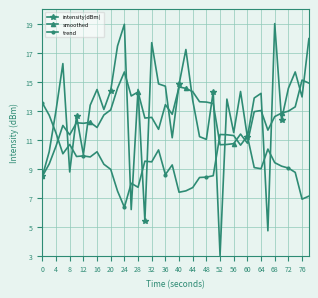

Which series has the largest range (max minus min)?

intensity(dBm)